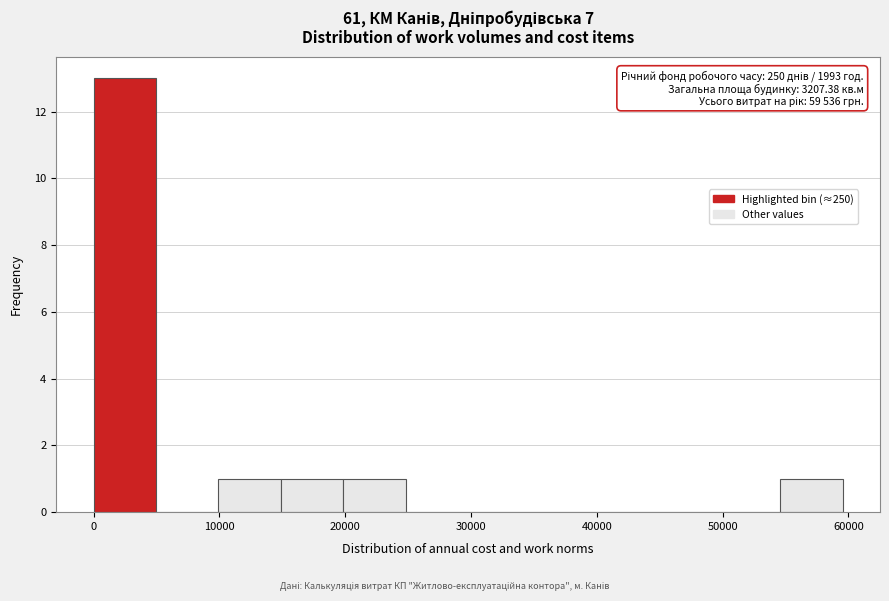

Over which range of the x-axis is the bar tallest?

0 to 5000